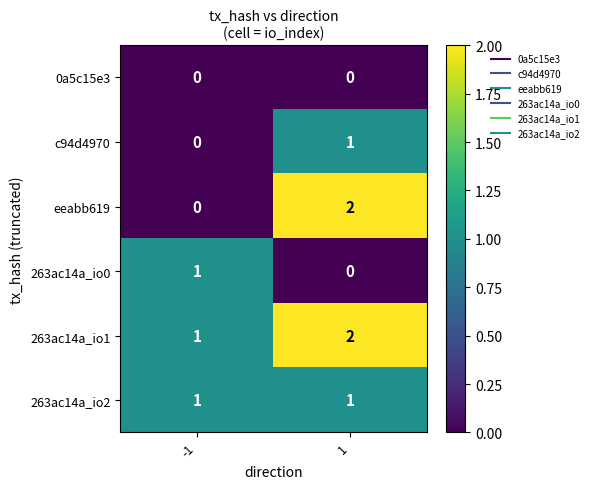

Which series has the largest total across all categories?

263ac14a_io1